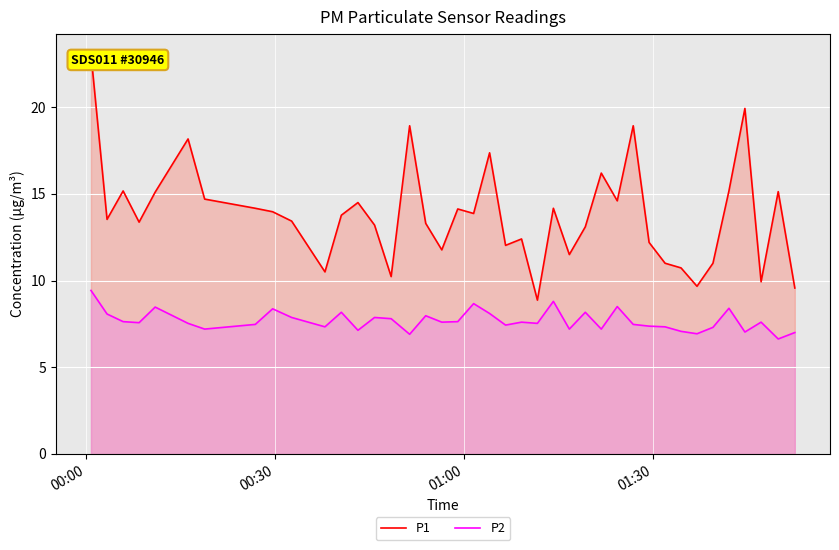

How many data points in P1 are above 13?

26